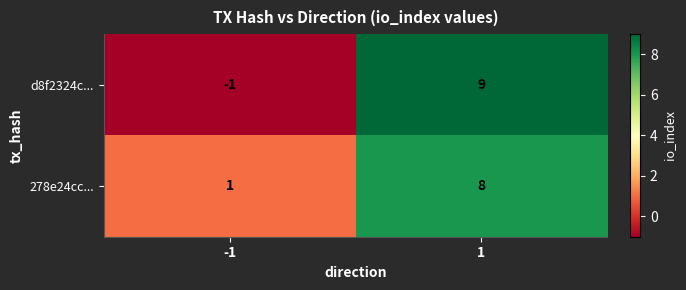

Rank the series by their average value, from lowest to highest.

d8f2324c..., 278e24cc...